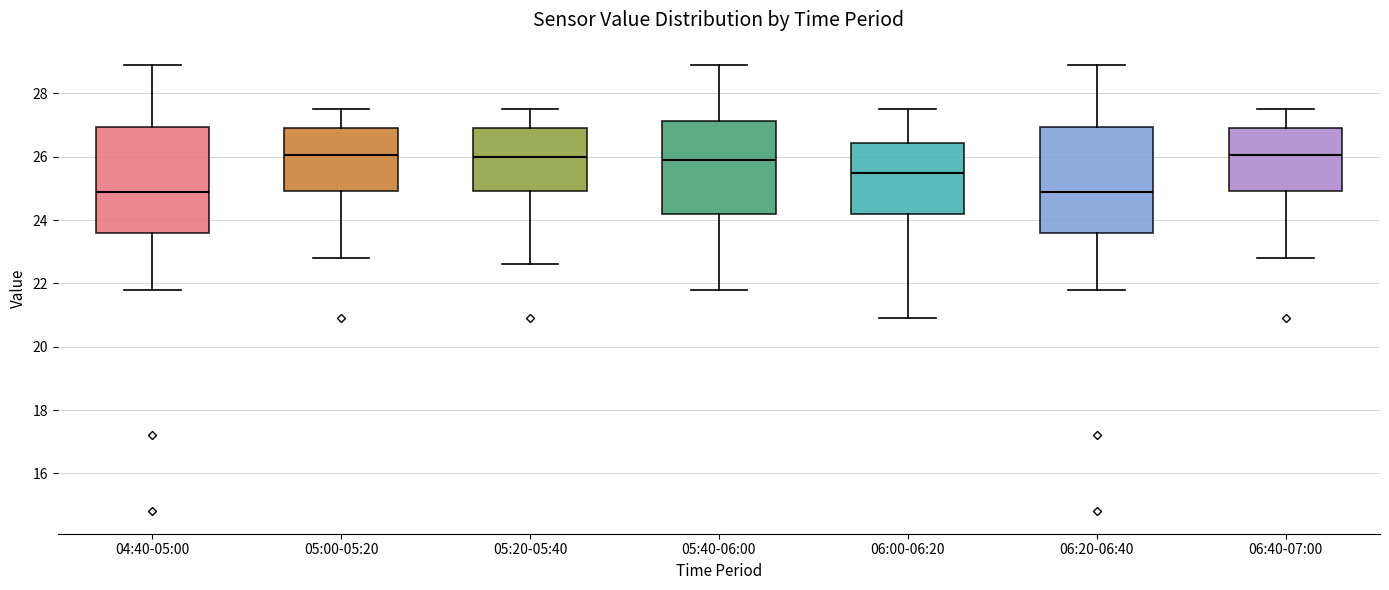

Reading left to right, transcribe this box plot: for each box, give where its median line is, the range the box spans, and where its two whiskers end, as read against the y-axis. The values are not printed on the chart, so give them approximately, as read against the axis.

04:40-05:00: median 25.0, box 23.6 to 27.0, whiskers 21.8 to 29.0
05:00-05:20: median 26.0, box 25.0 to 27.0, whiskers 22.8 to 27.6
05:20-05:40: median 26.0, box 25.0 to 27.0, whiskers 22.6 to 27.6
05:40-06:00: median 26.0, box 24.2 to 27.2, whiskers 21.8 to 29.0
06:00-06:20: median 25.6, box 24.2 to 26.4, whiskers 21.0 to 27.6
06:20-06:40: median 25.0, box 23.6 to 27.0, whiskers 21.8 to 29.0
06:40-07:00: median 26.0, box 25.0 to 27.0, whiskers 22.8 to 27.6